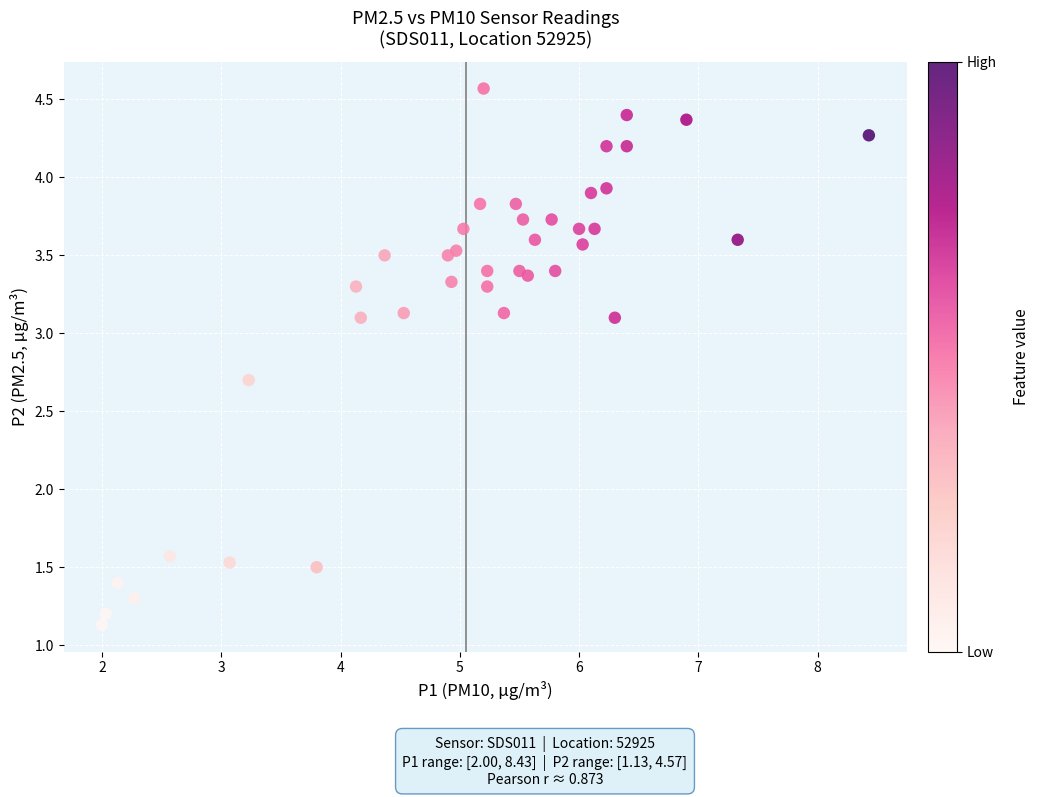

What Y value in the scatter plot is closest to 2?

1.6